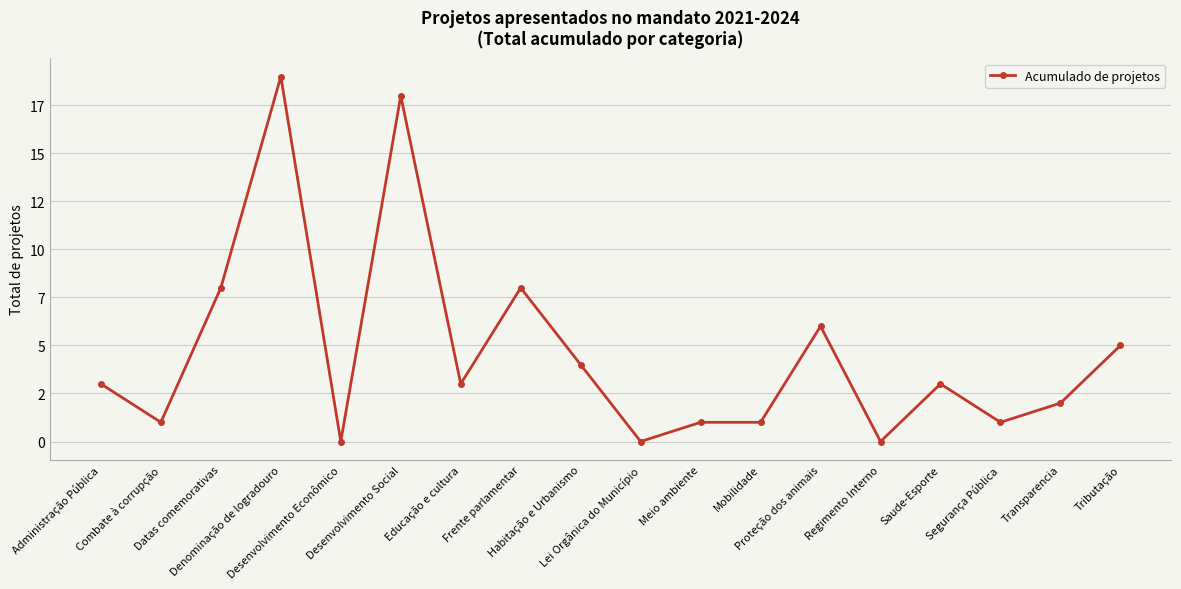

What is the maximum value shown in the chart?

19